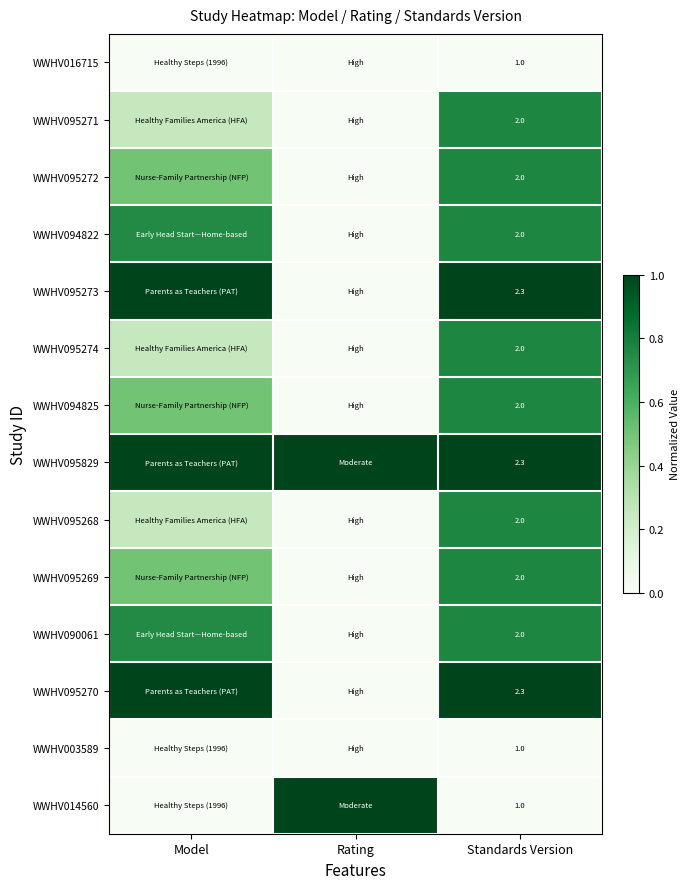

At how many categories does at least one series exceed 0?

3